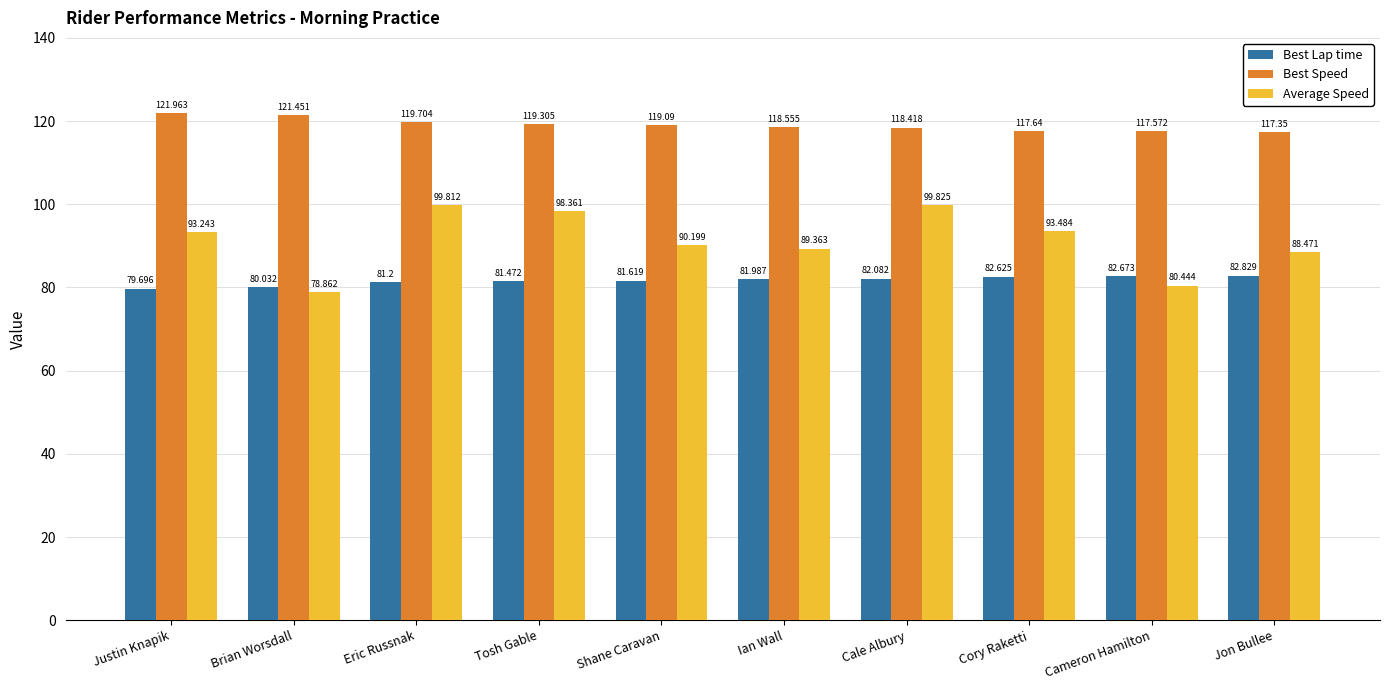

The value of Best Lap time at Tosh Gable is 81.5. True or false?

True